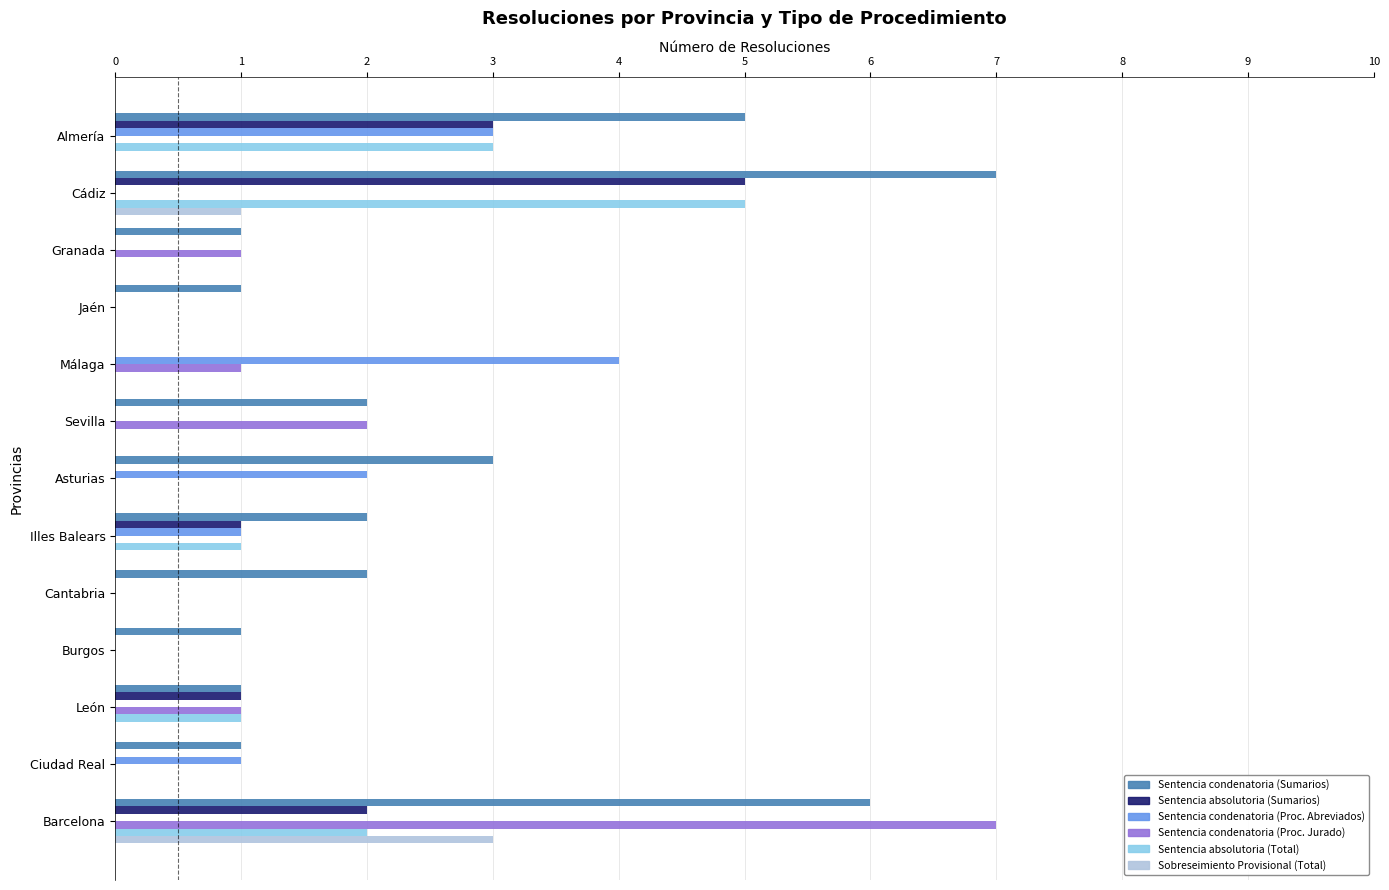

What value does the Sentencia condenatoria (Sumarios) series have at Barcelona?

6